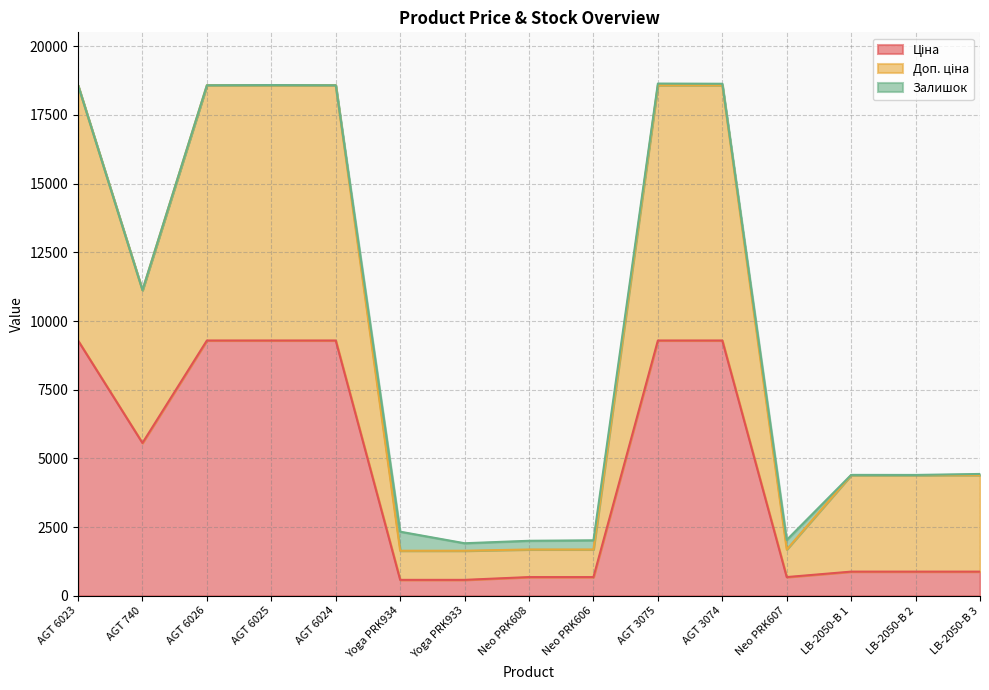

Where is the first local minimum for Ціна?

AGT 740